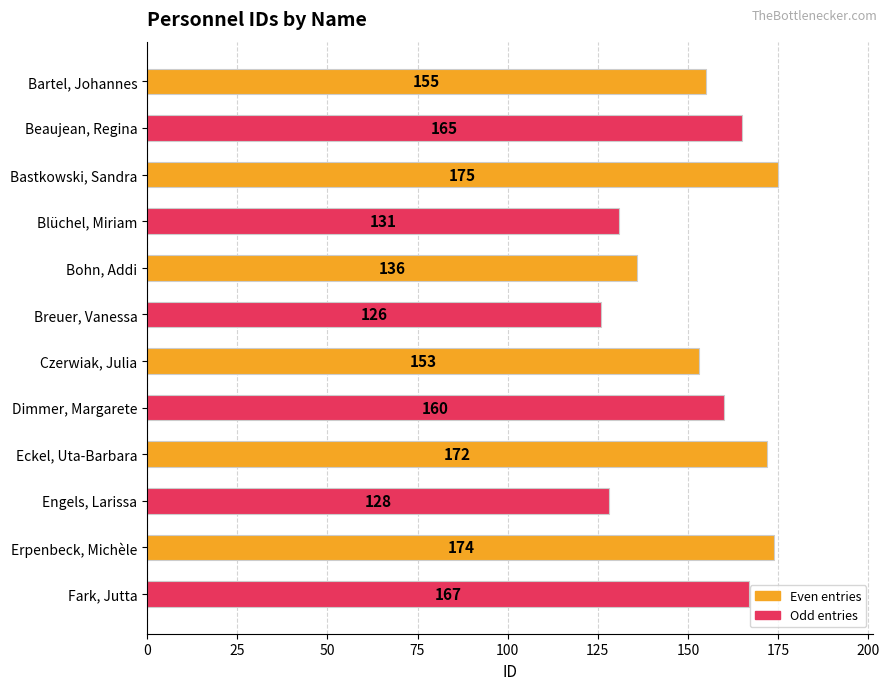

Rank the categories by value from highest to lowest.

Bastkowski, Sandra, Erpenbeck, Michèle, Eckel, Uta-Barbara, Fark, Jutta, Beaujean, Regina, Dimmer, Margarete, Bartel, Johannes, Czerwiak, Julia, Bohn, Addi, Blüchel, Miriam, Engels, Larissa, Breuer, Vanessa